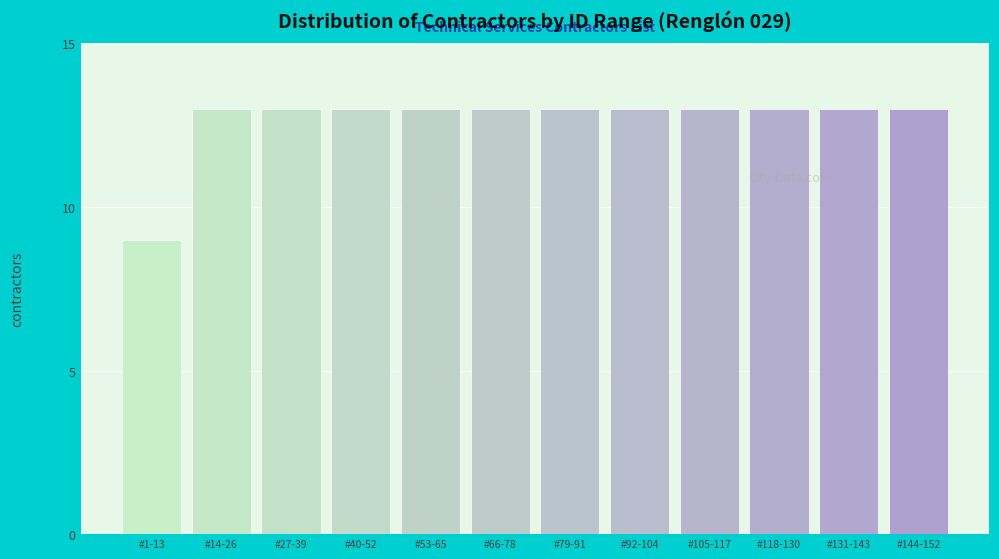

Reading right to left, transcribe all the data shown in this chart.

13	13	13	13	13	13	13	13	13	13	13	9